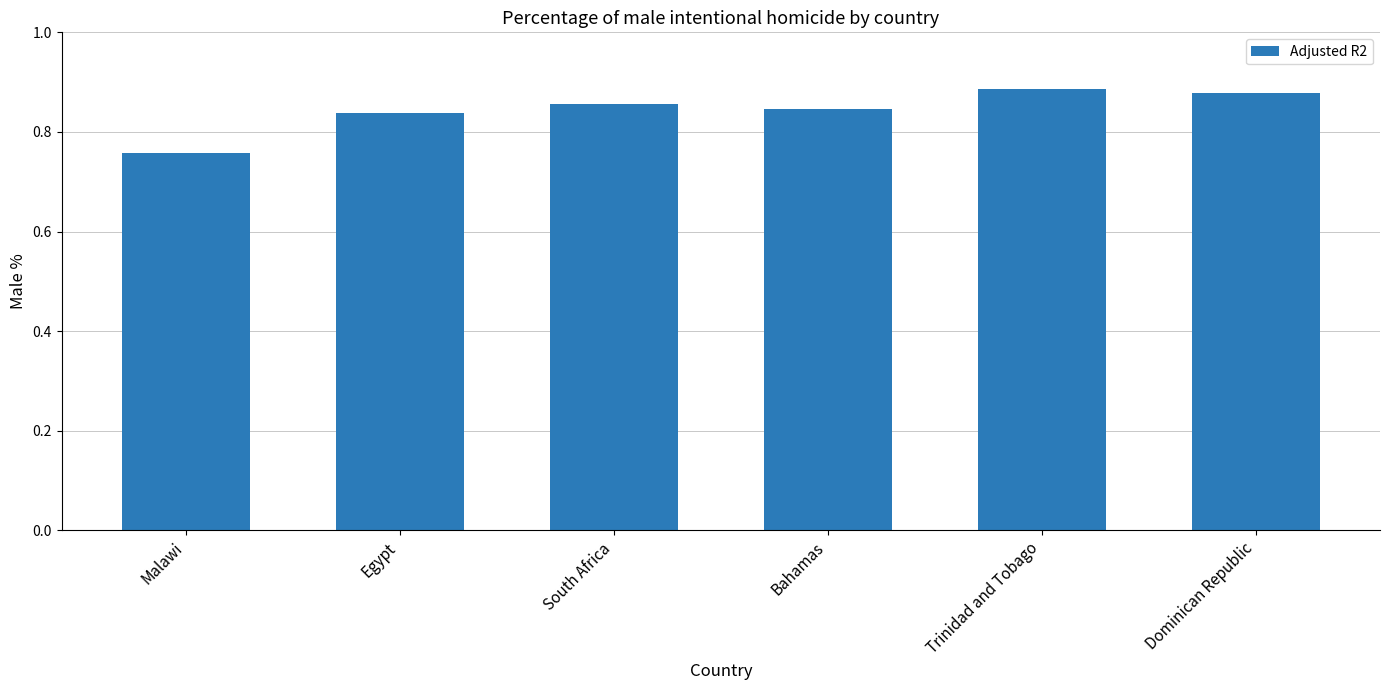

The value at Malawi is 1.2. True or false?

False